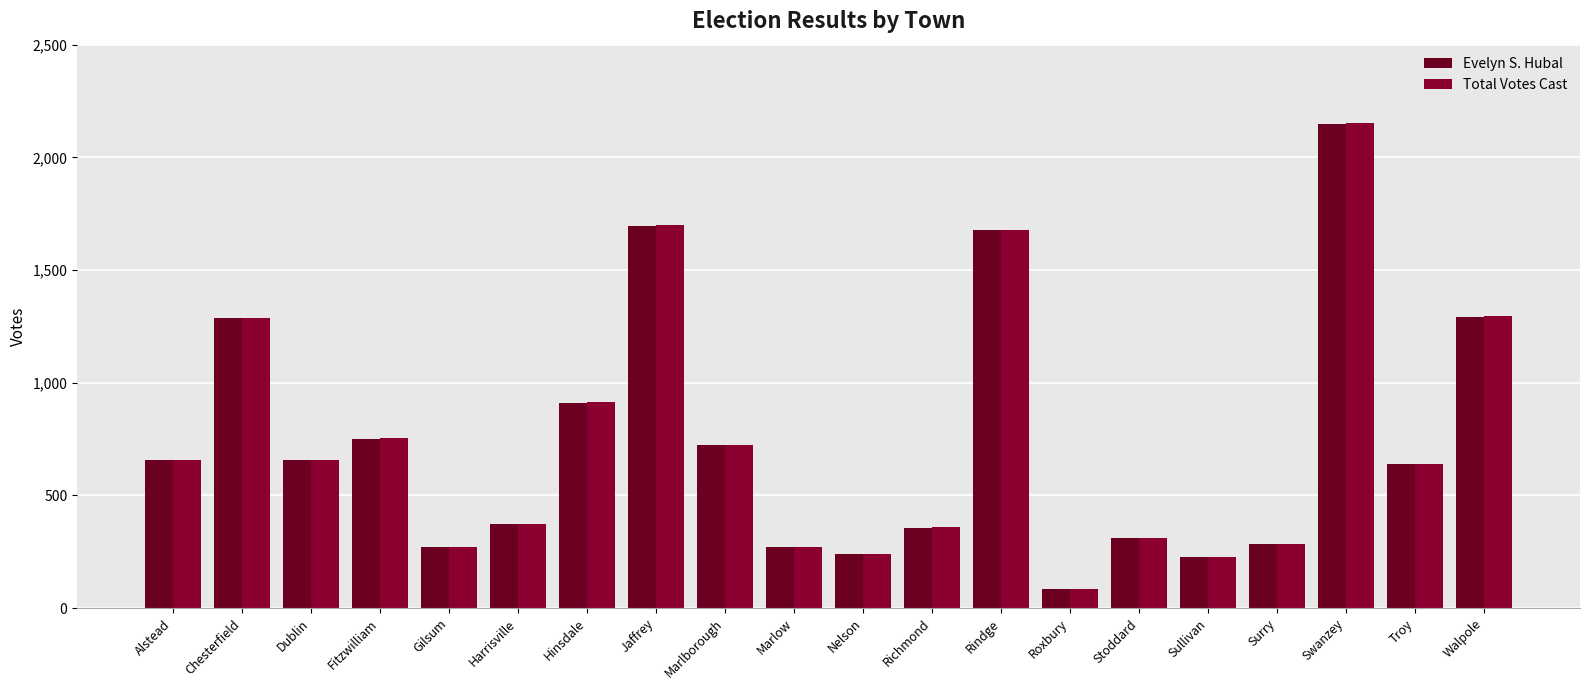

What is the label of the 5th bar from the left?

Gilsum